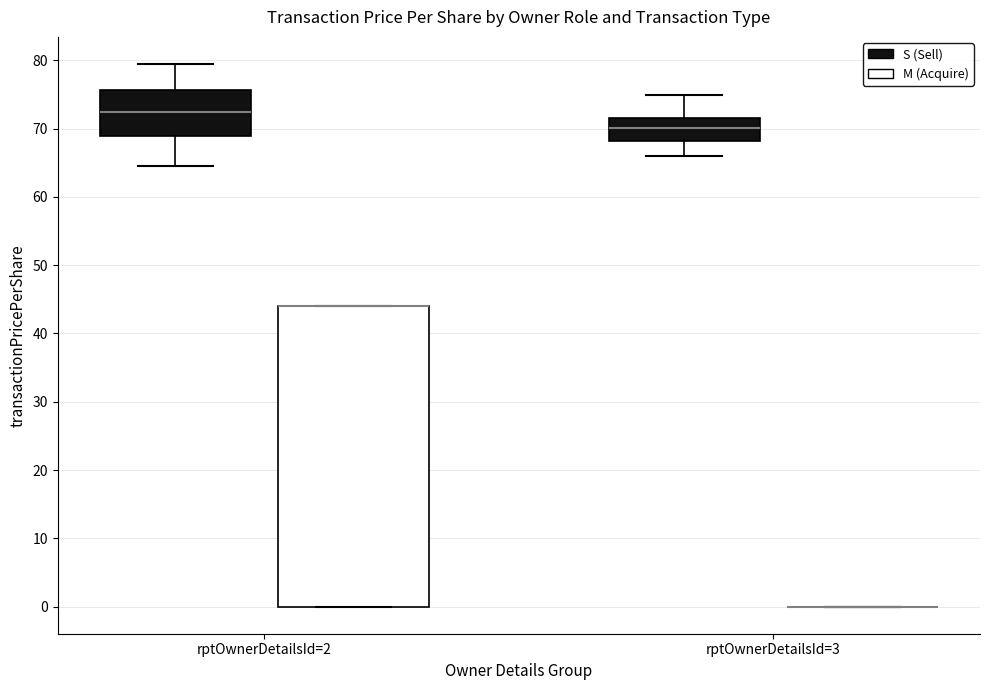

Which box is the tallest, from its lower edge to its upper edge?

rptOwnerDetailsId=2 (M (Acquire))